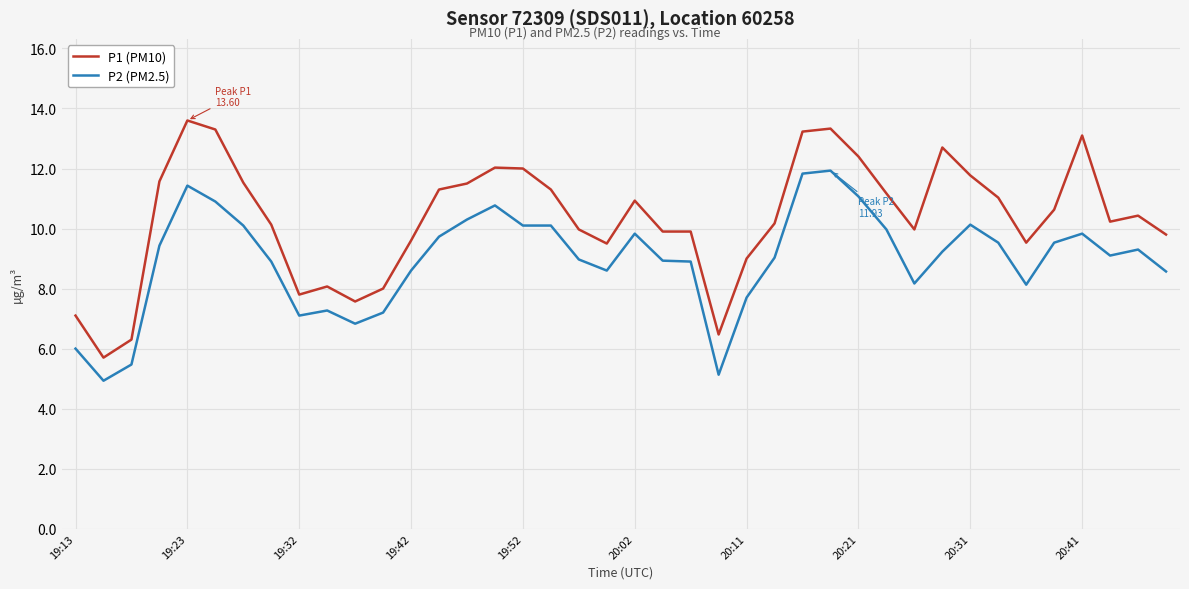

True or false: P1 (PM10) and P2 (PM2.5) cross at least once.

False